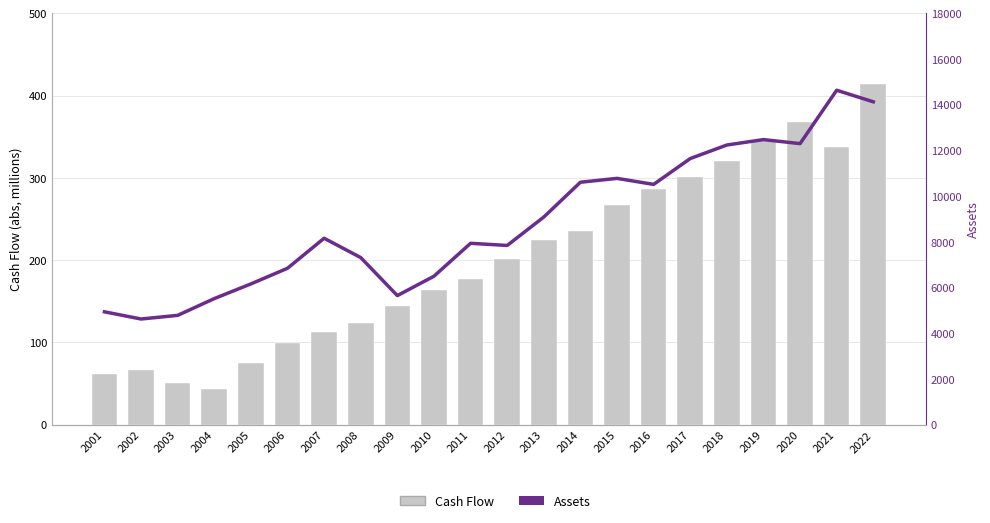

What is the total value across all series at 2018?

12555.7